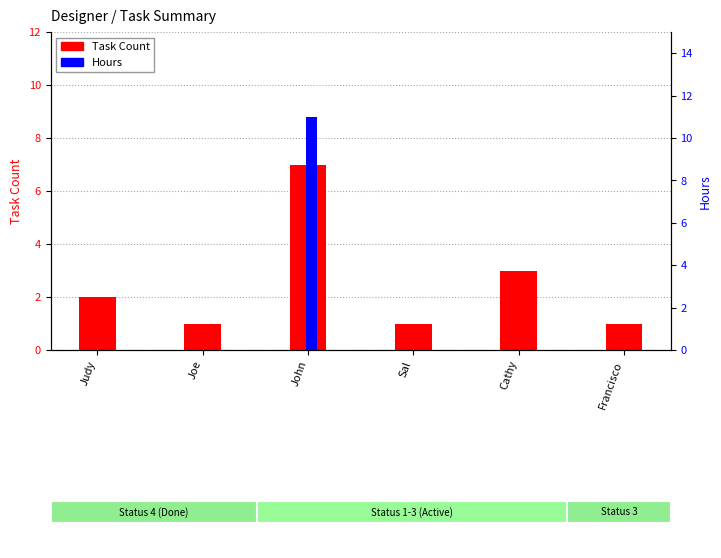

What is the sum of all Hours values?

11